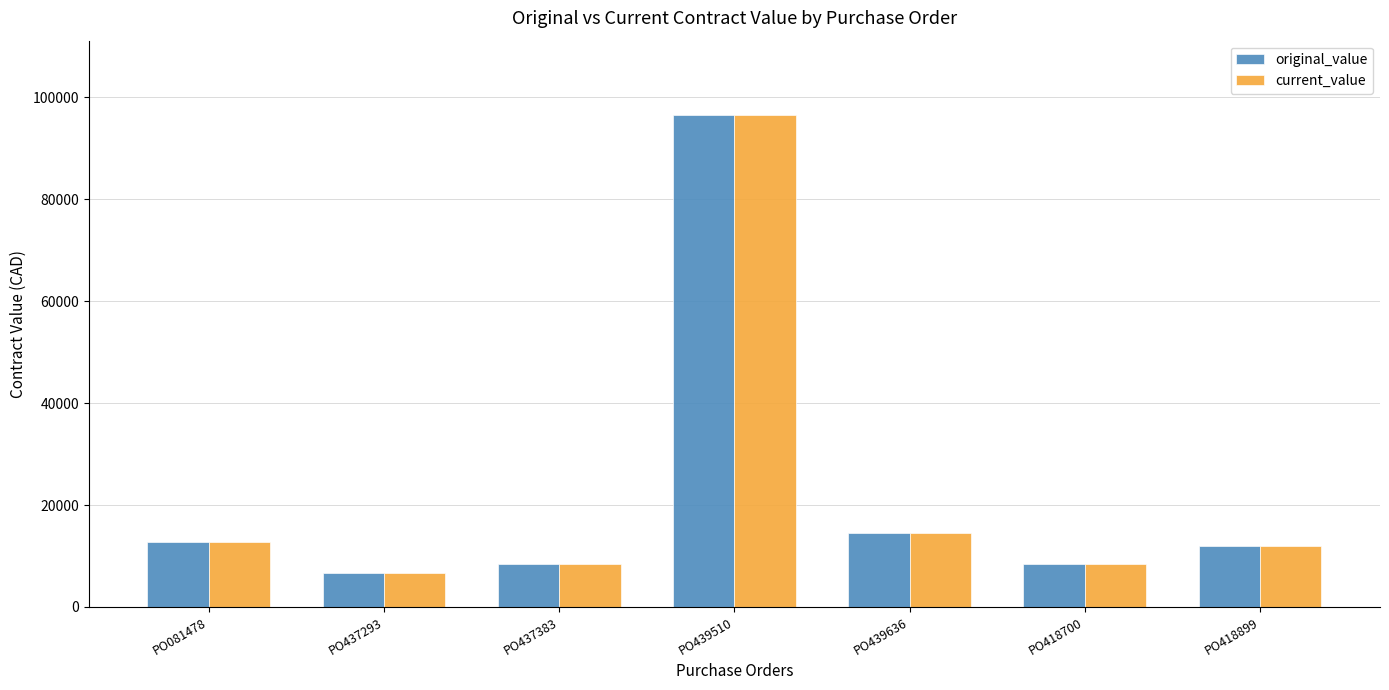

How many series are shown in this chart?

2